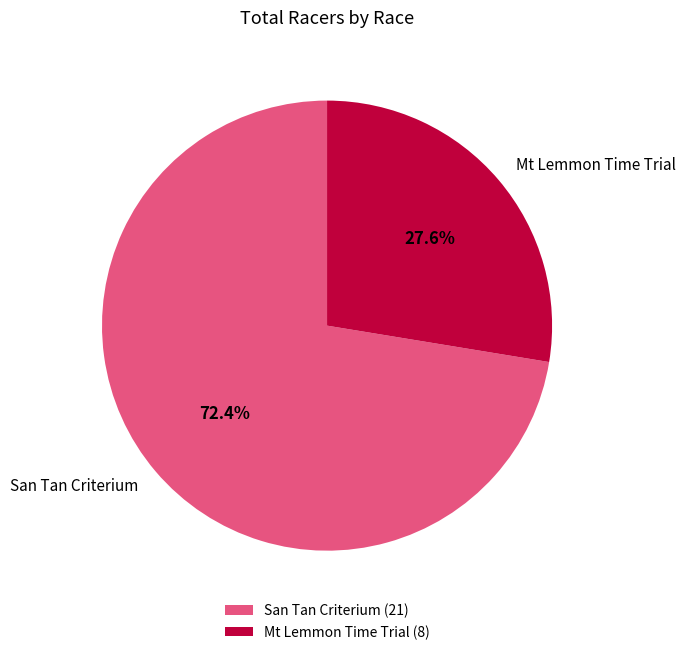

To the nearest percent, what percentage of the pie is San Tan Criterium?

72%